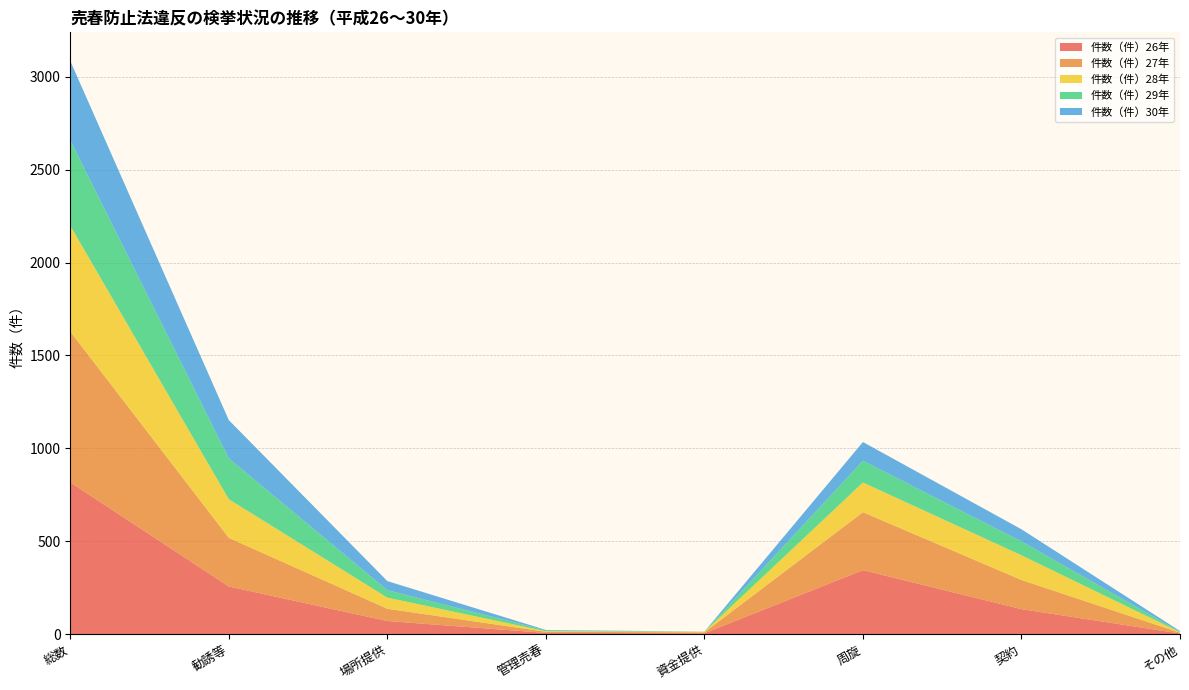

Reading left to right, what are all the values shown in this chart?

件数（件）26年: 総数=817	勧誘等=256	場所提供=70	管理売春=6	資金提供=4	周旋=344	契約=134	その他=3
件数（件）27年: 総数=812	勧誘等=262	場所提供=66	管理売春=6	資金提供=5	周旋=312	契約=157	その他=4
件数（件）28年: 総数=570	勧誘等=208	場所提供=60	管理売春=3	資金提供=3	周旋=160	契約=133	その他=3
件数（件）29年: 総数=460	勧誘等=220	場所提供=40	管理売春=5	資金提供=1	周旋=117	契約=75	その他=2
件数（件）30年: 総数=427	勧誘等=206	場所提供=49	管理売春=2	資金提供=0	周旋=101	契約=65	その他=4